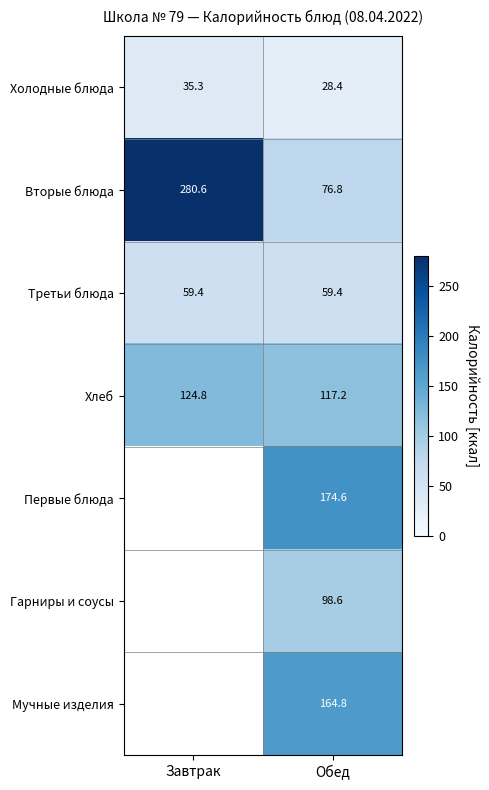

How many categories are shown in the chart?

2